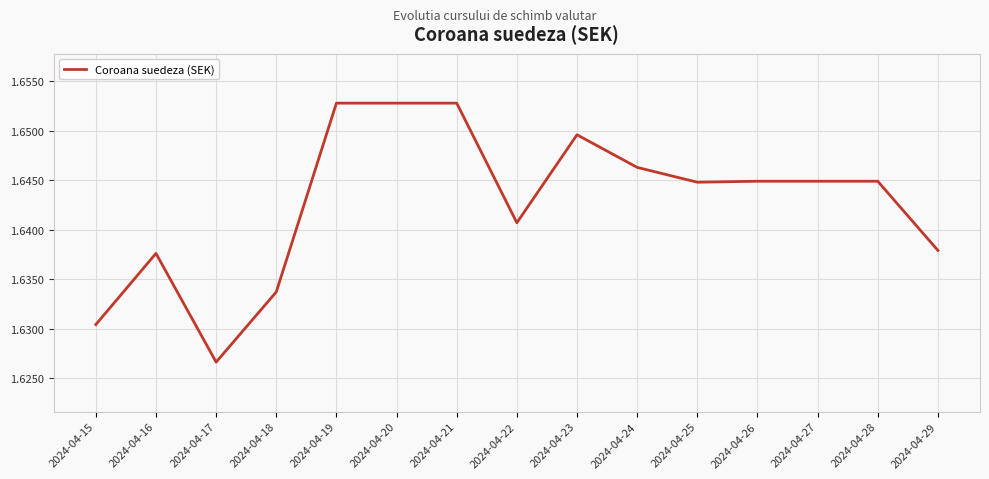

Which has a higher value, 2024-04-21 or 2024-04-29?

2024-04-21